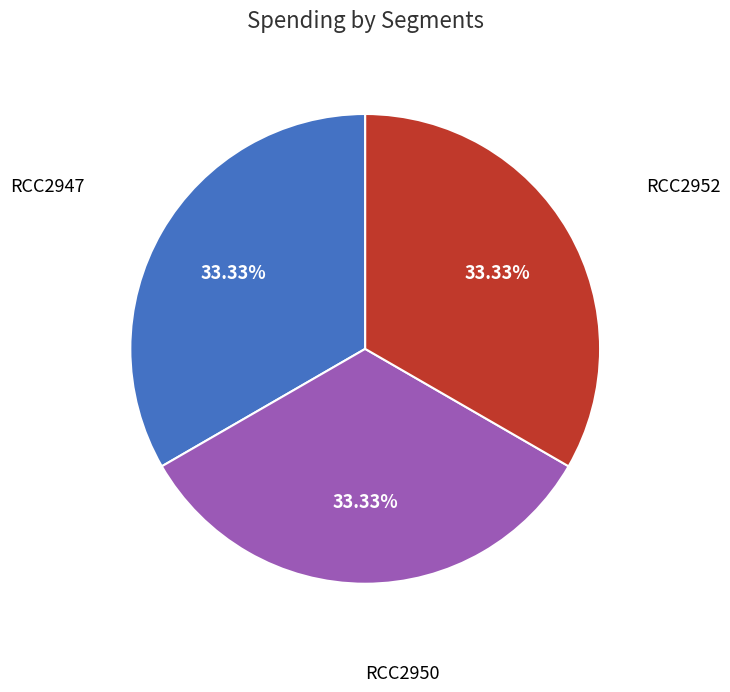

To the nearest percent, what portion does RCC2950 represent?

33%